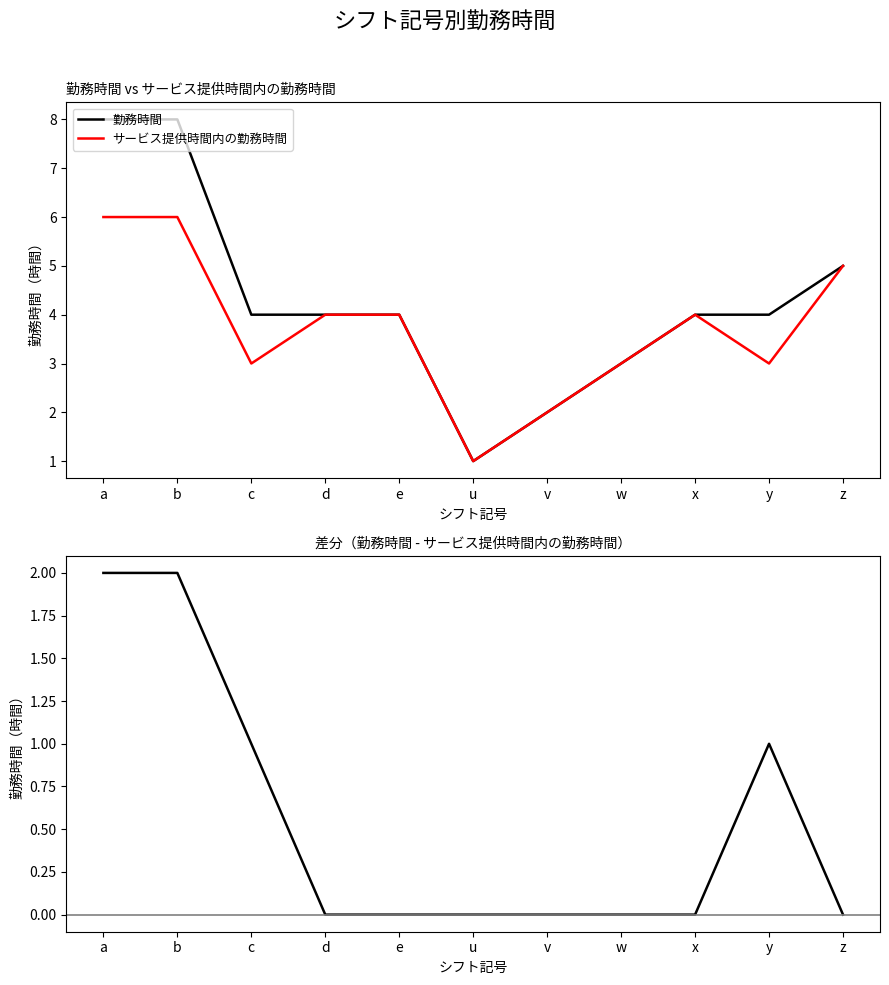

Which label corresponds to the smallest value in the chart?

d